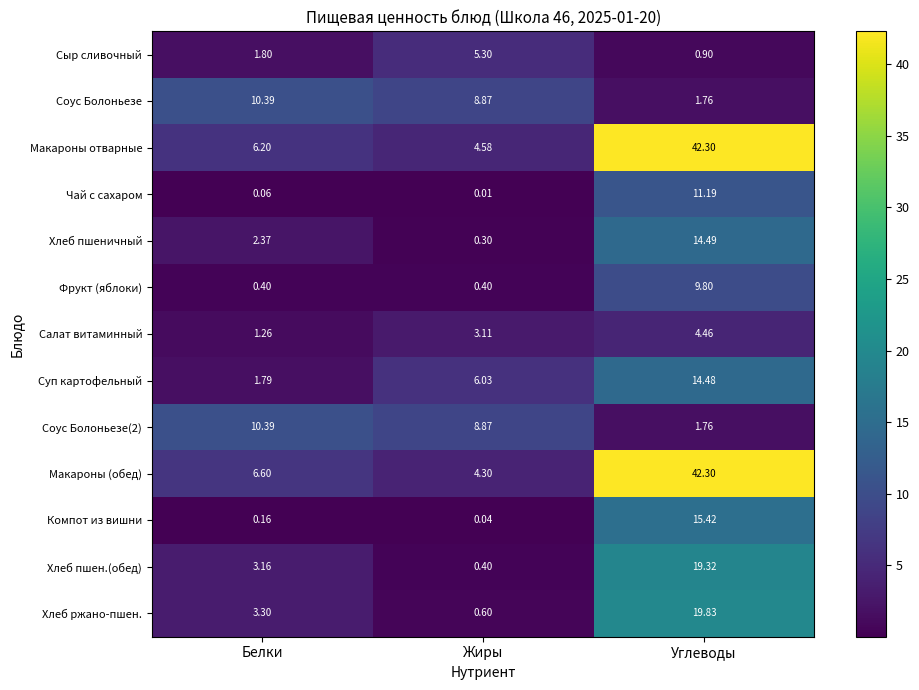

Rank the categories by Компот из вишни value from highest to lowest.

Углеводы, Белки, Жиры